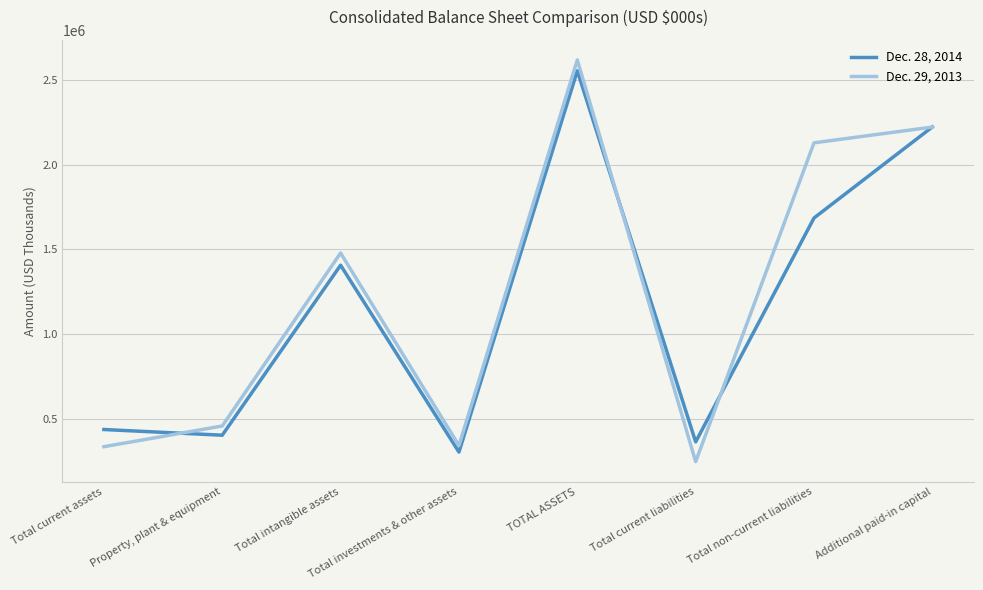

List the series in order of their peak value, lowest first.

Dec. 28, 2014, Dec. 29, 2013